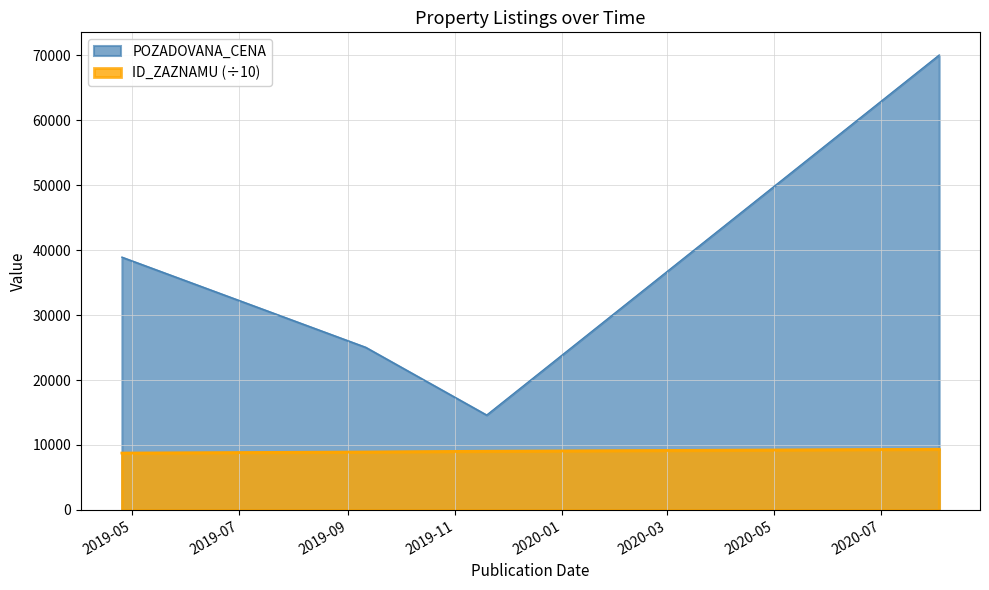

What is the label of the 4th point from the left?

2020-08-03